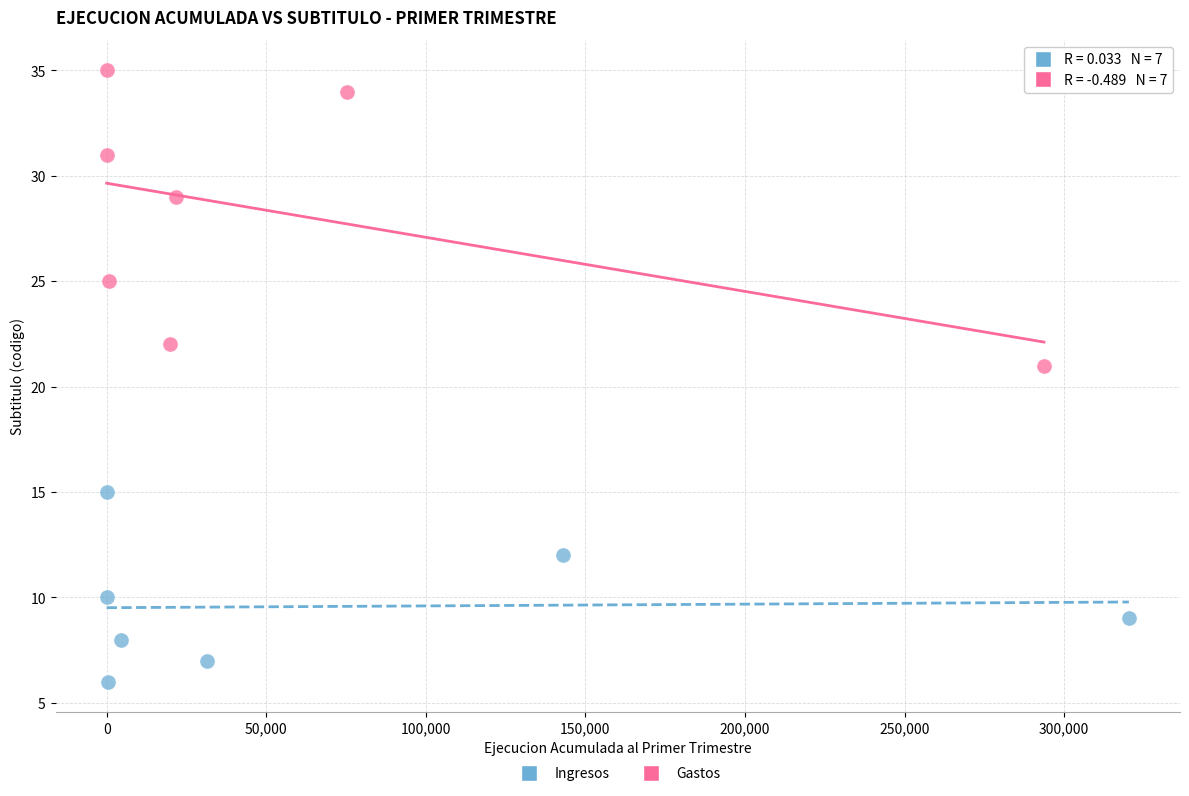

Which series reaches the maximum Y coordinate?

Gastos